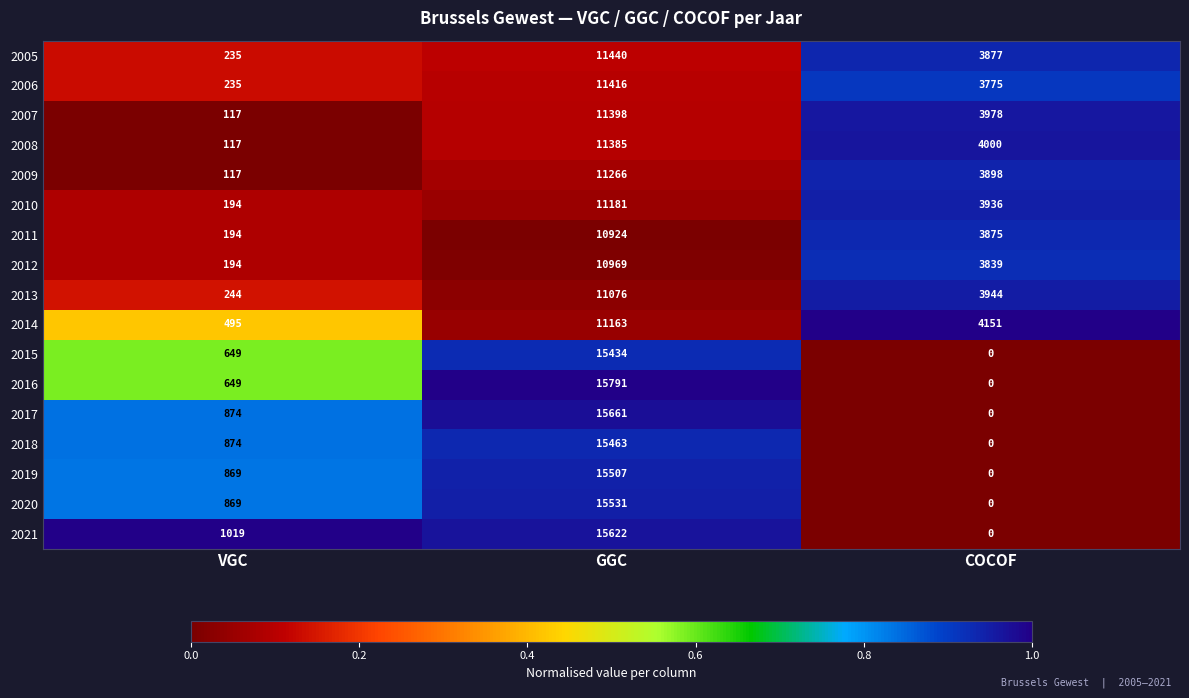

What is the total value across all series at COCOF?

39273